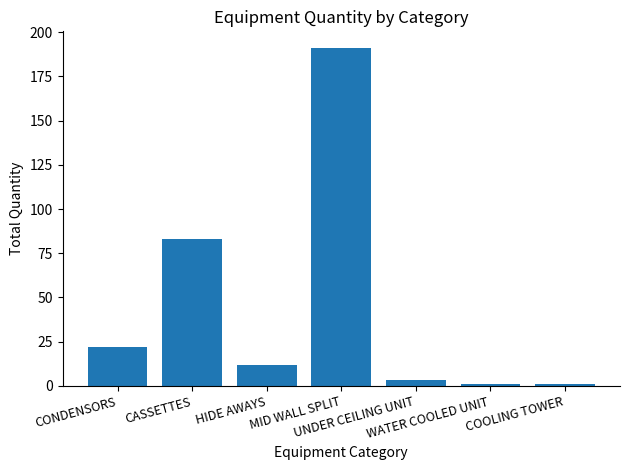

What is the smallest value displayed?

1